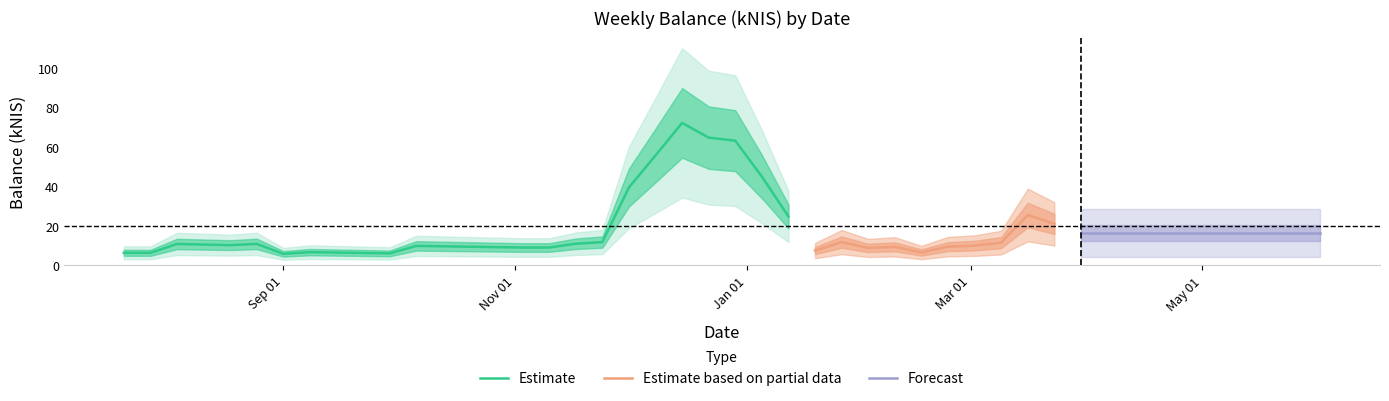

Is it true that the value at 2017-03-09 is 8.6?

False